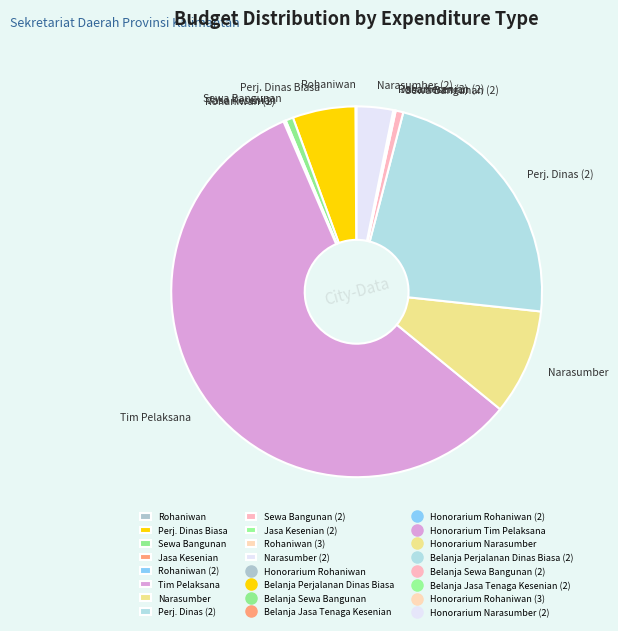

Do Perj. Dinas (2) and Sewa Bangunan together represent more than half of the pie?

No